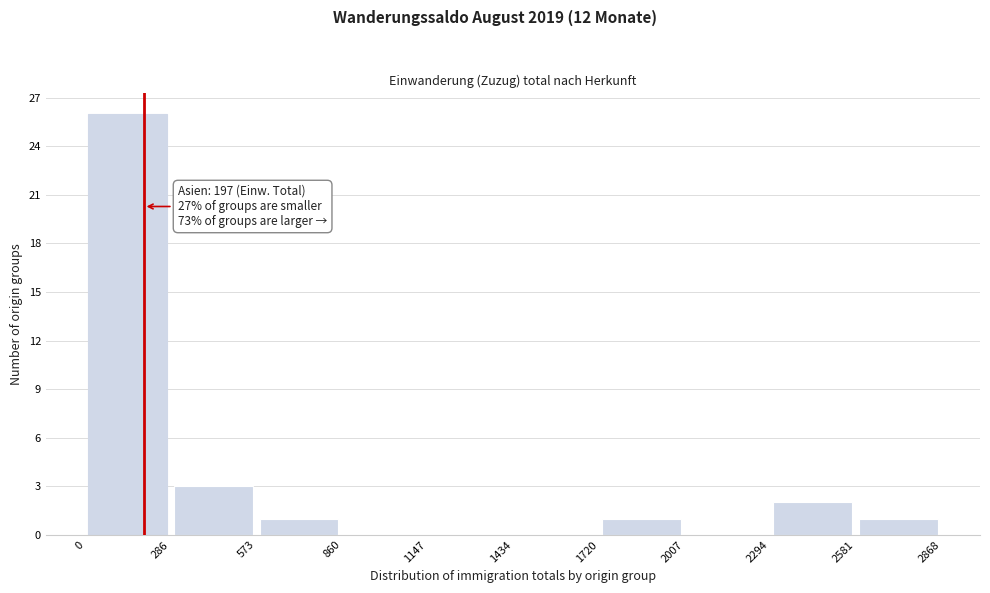

Over which range of the x-axis is the bar tallest?

0 to 286